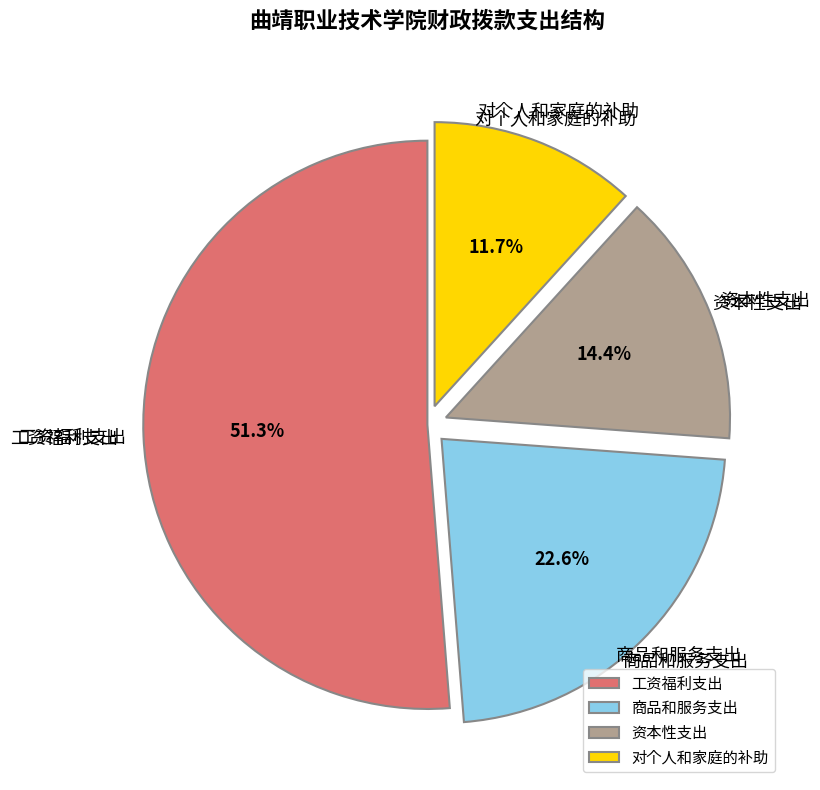

To the nearest percent, what is the average slice percentage?

25%